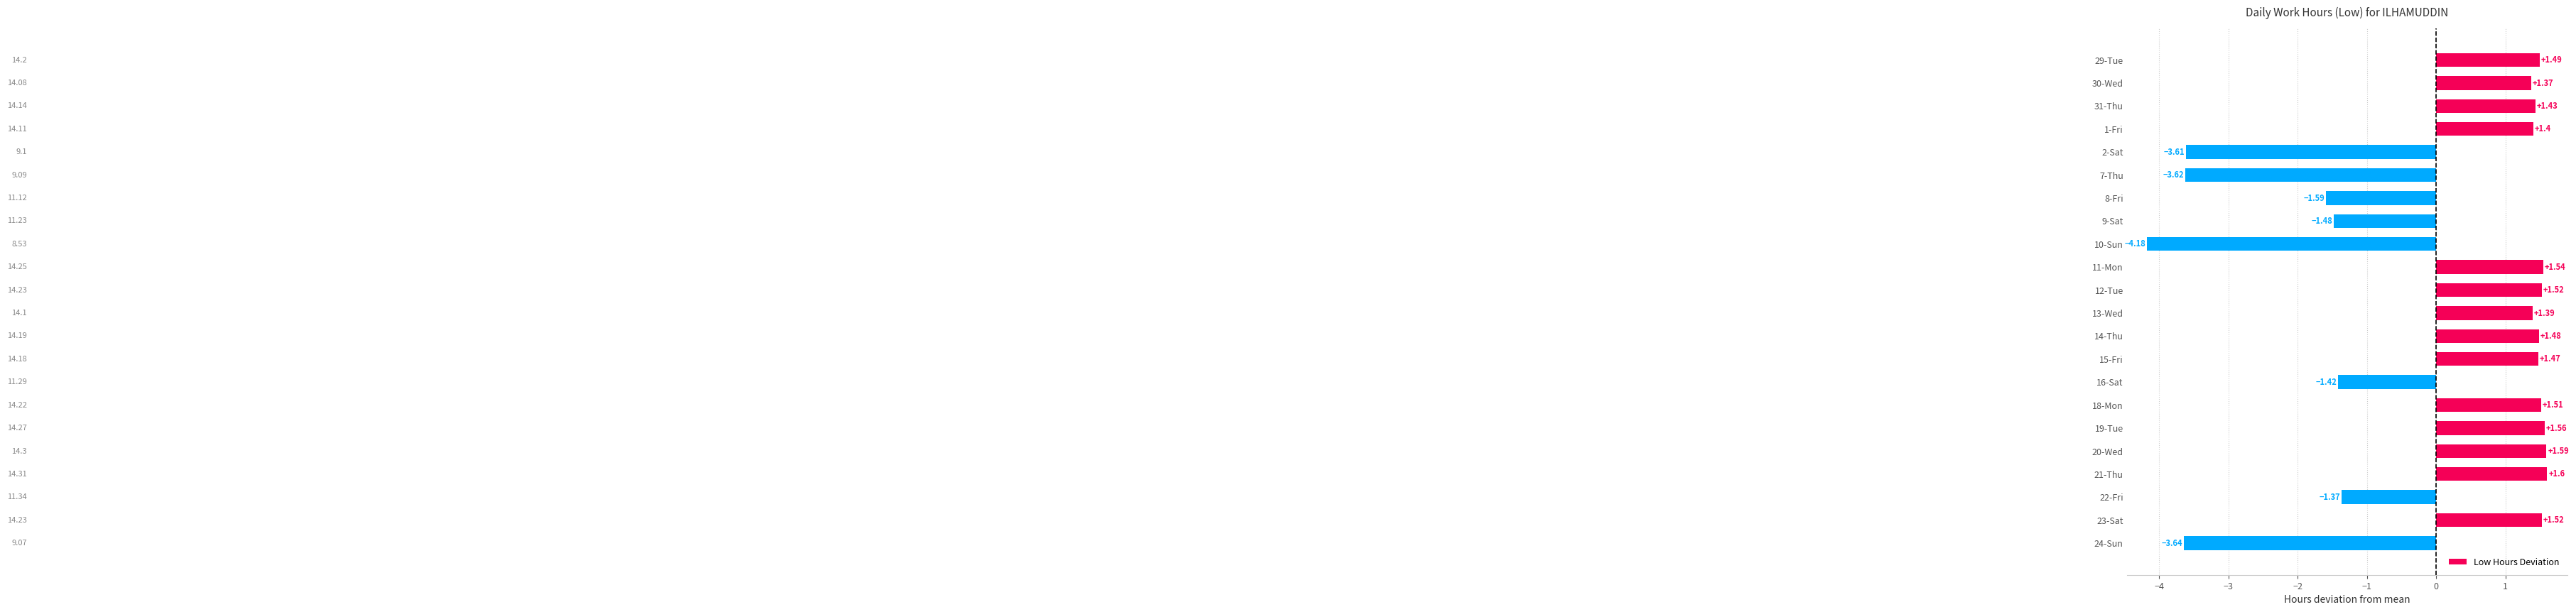

Which has a higher value, 29-Tue or 24-Sun?

29-Tue